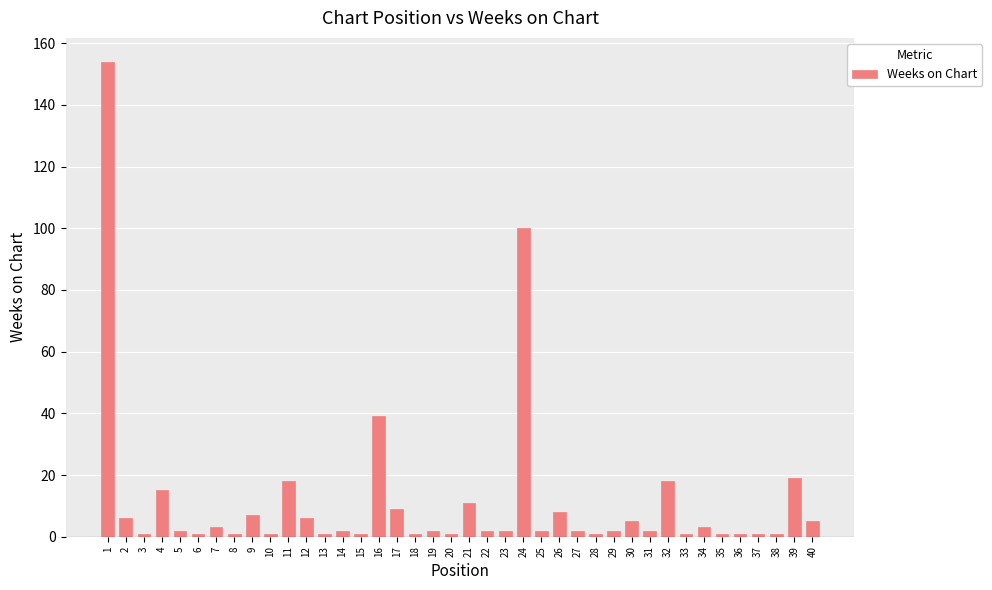

The chart shows a value of 18 at 11. True or false?

True